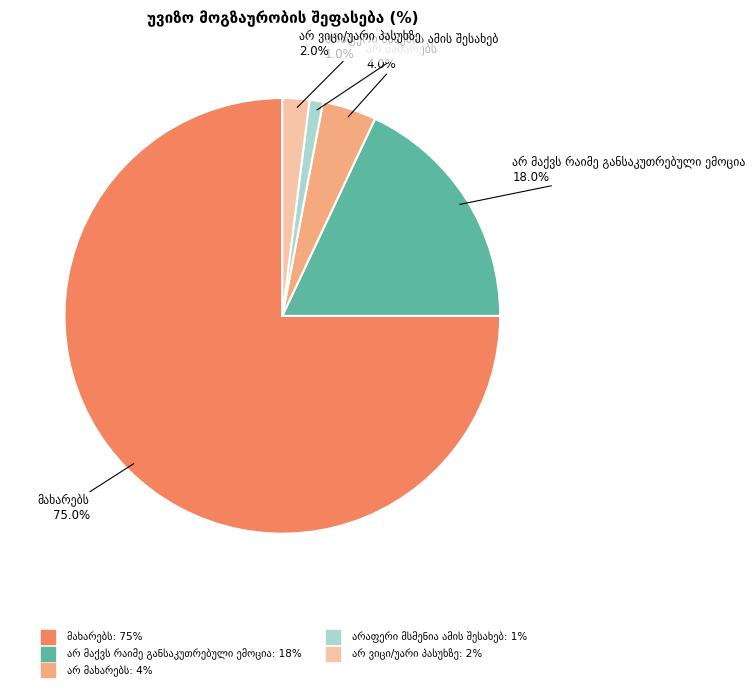

Is there any slice that represents more than half of the pie?

Yes